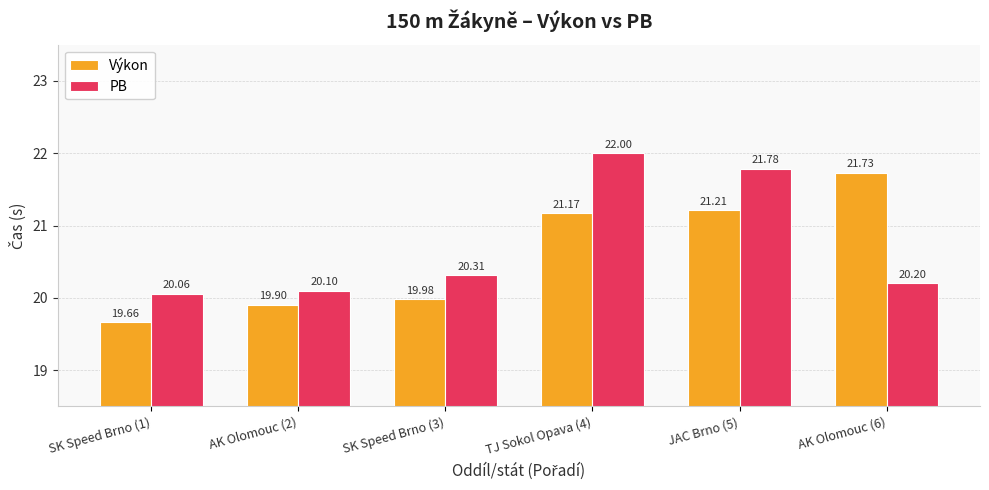

What is the label of the 3rd bar from the left?

SK Speed Brno (3)